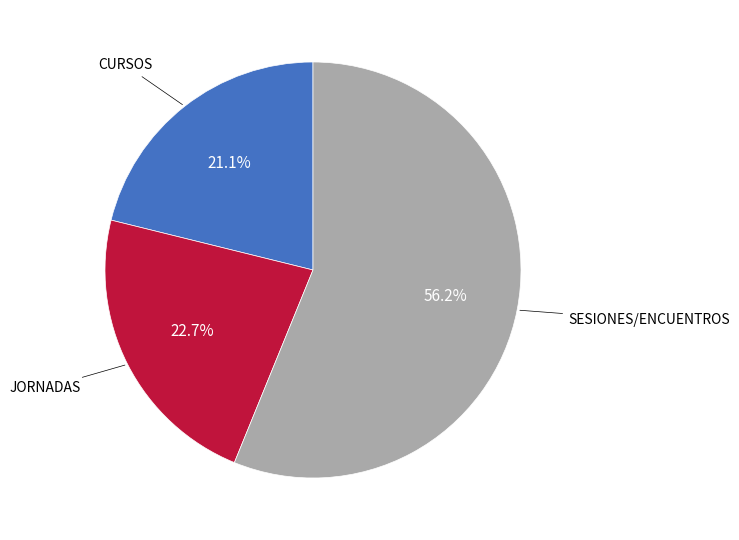

To the nearest percent, what is the average slice percentage?

33%